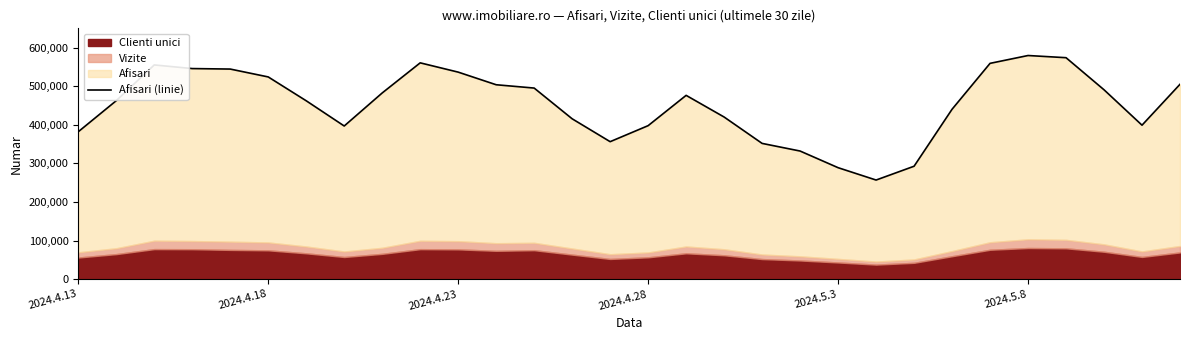

The chart shows a value of 147492 at 2024.4.28. True or false?

False